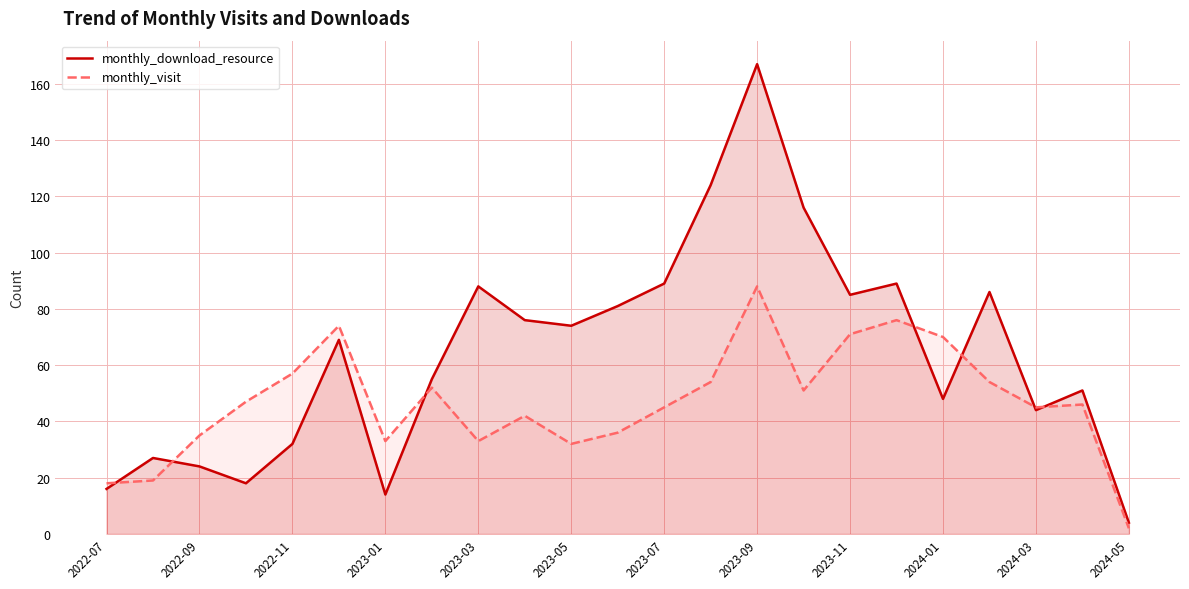

At 2023-05, list the series in order from smallest to largest.

monthly_visit, monthly_download_resource